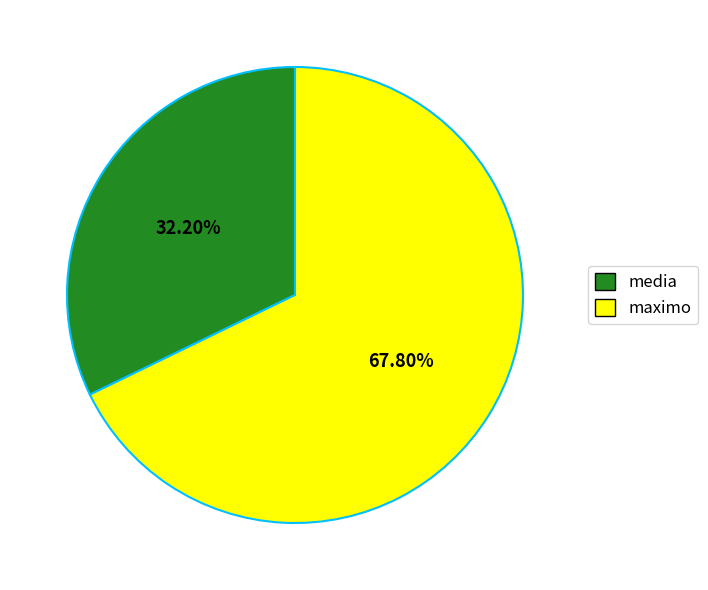

Count the number of slices in the pie.

2